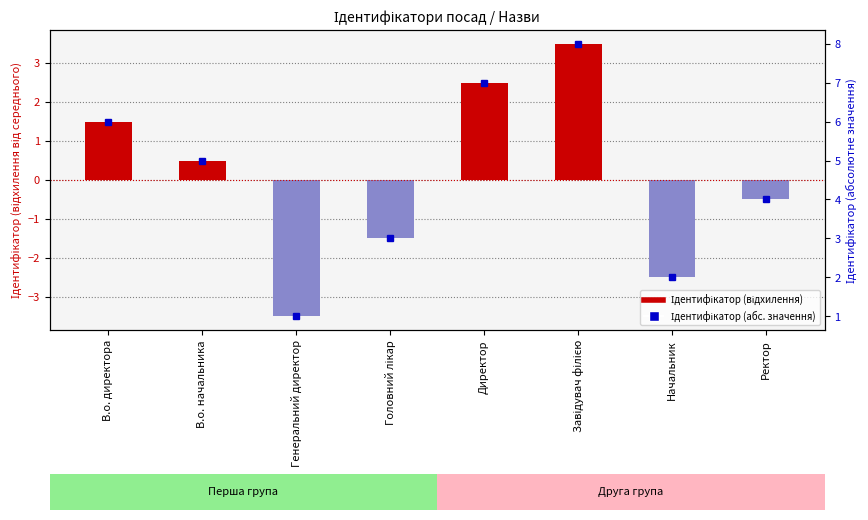

What is the label of the 6th bar from the left?

Завідувач філією